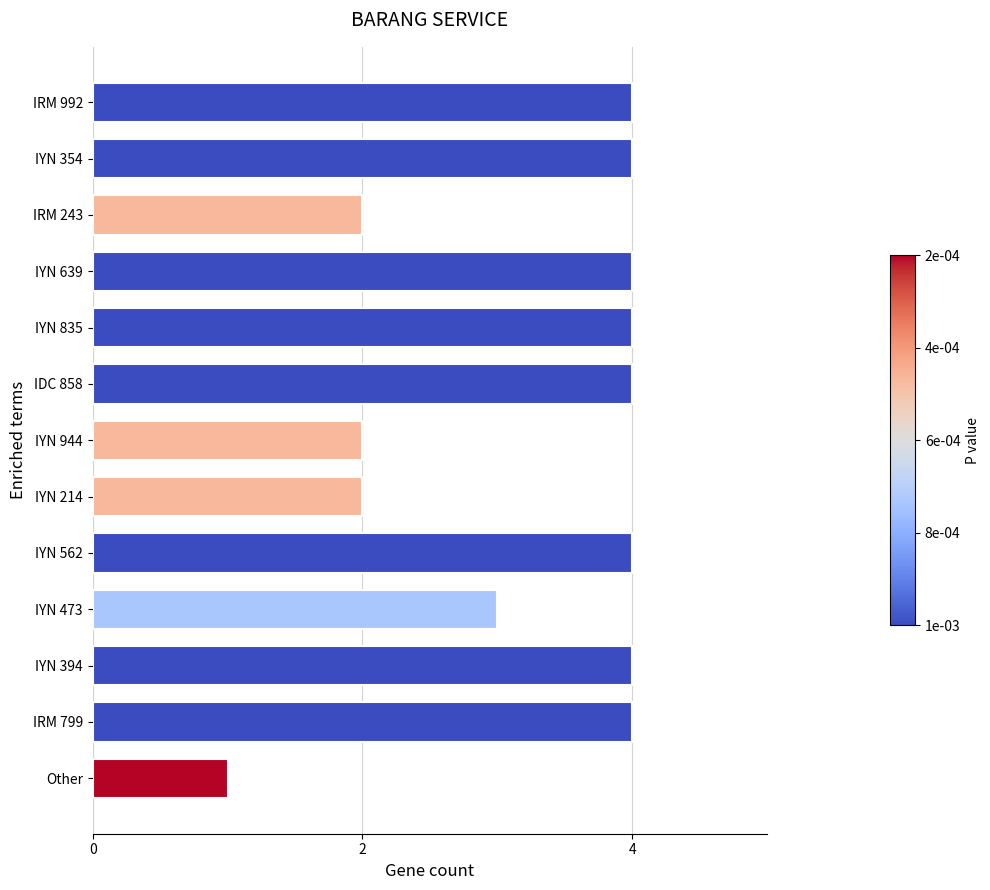

Between IRM 799 and Other, which is larger?

IRM 799